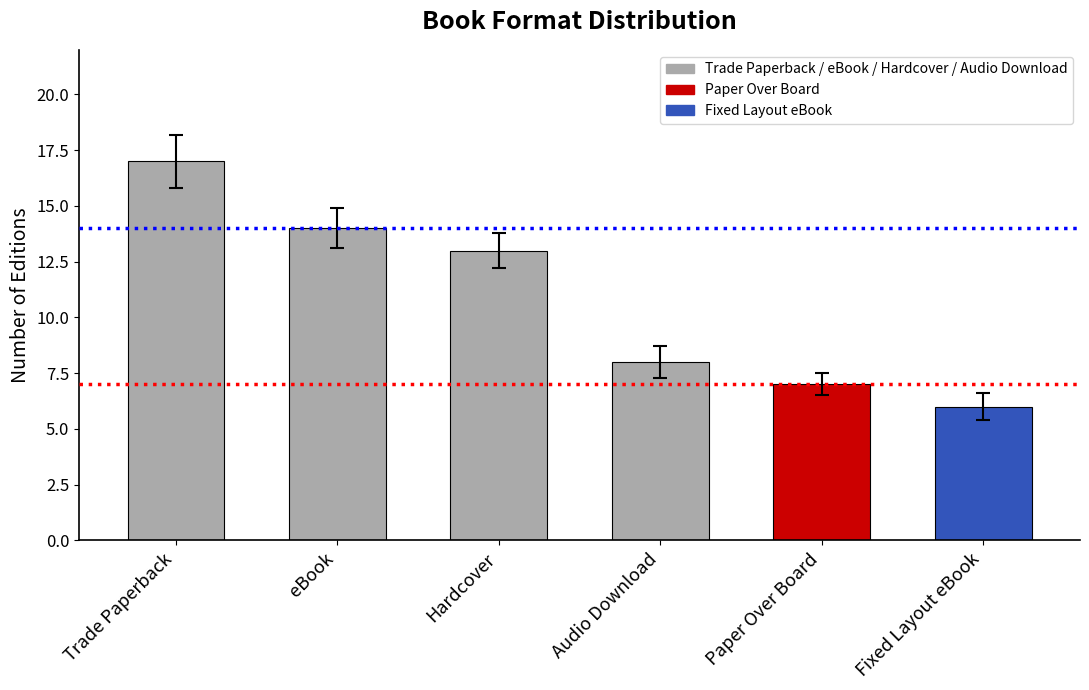

How many distinct data groups are displayed?

1